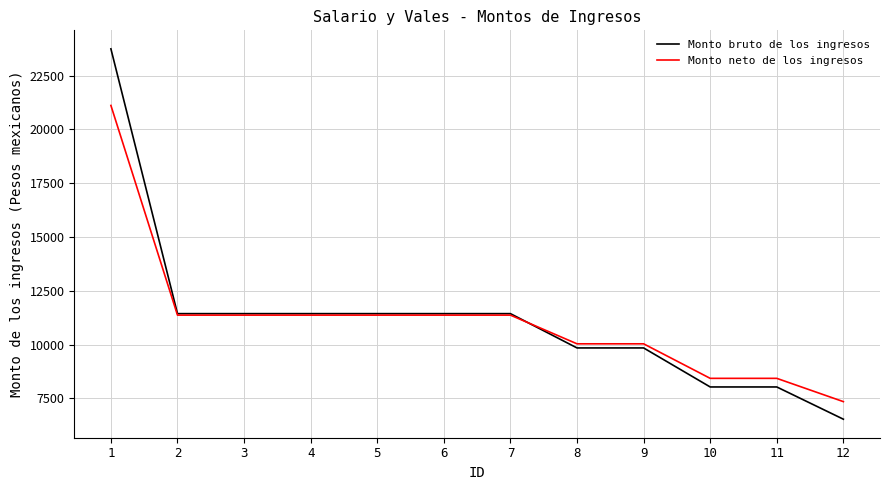

Which series has the widest spread of values?

Monto bruto de los ingresos